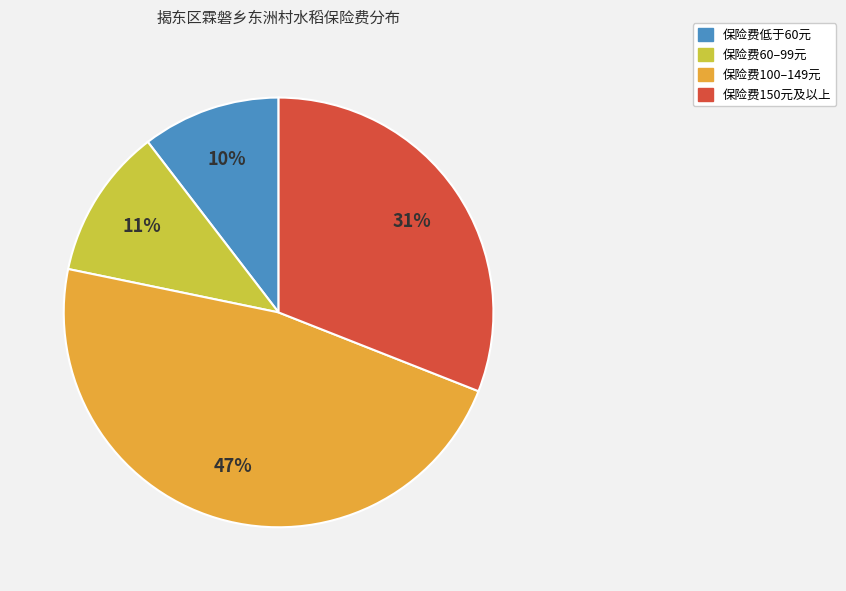

To the nearest percent, what is the difference between the largest and smallest slice percentages?

37%